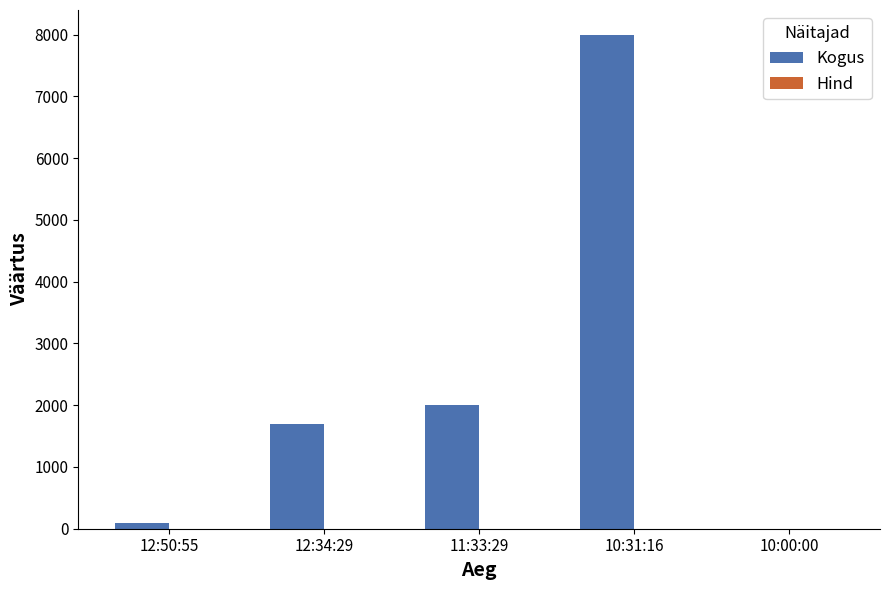

Is it true that Kogus equals 2000.0 at 11:33:29?

True